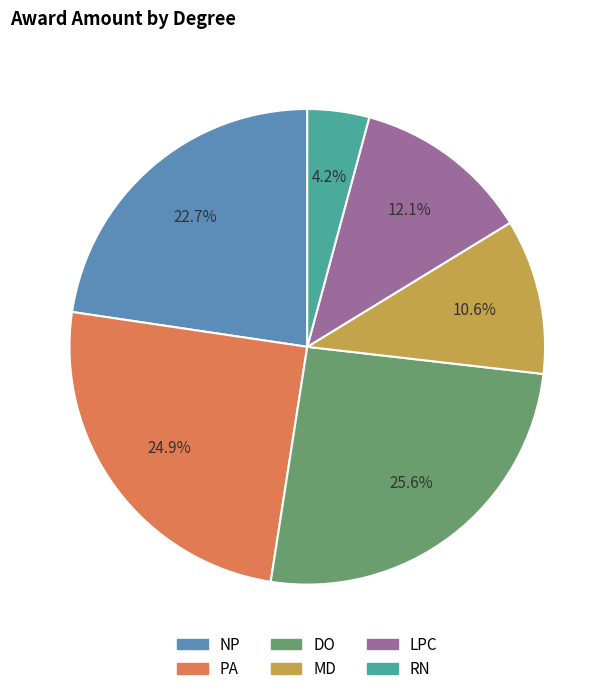

Between PA and DO, which is larger?

DO